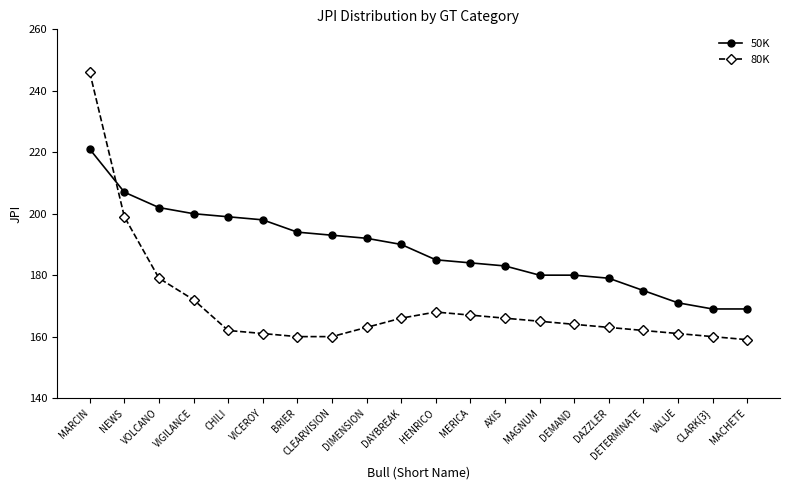

Which series has the widest spread of values?

80K